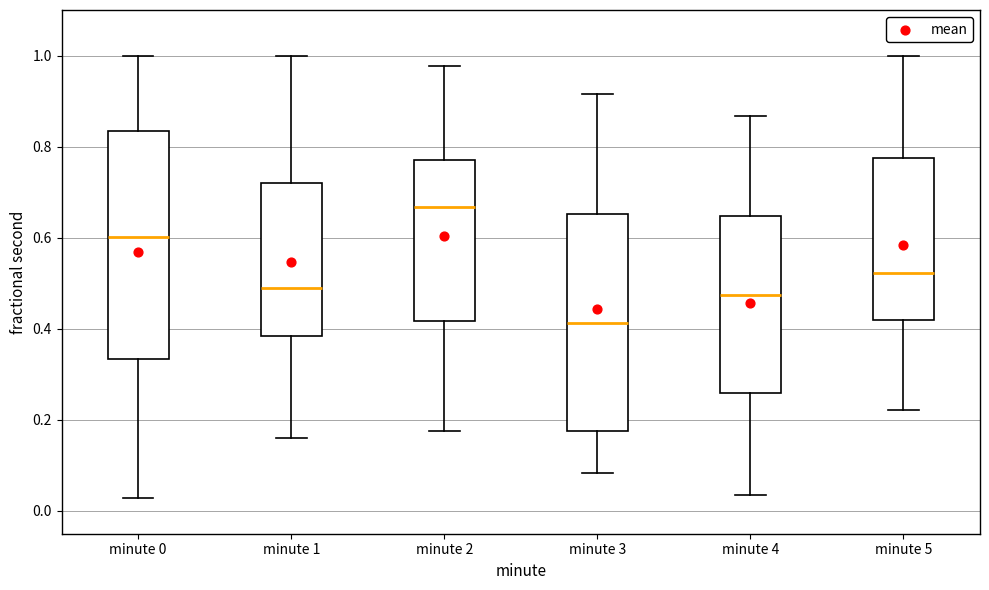

Which box's median line is the highest?

minute 2